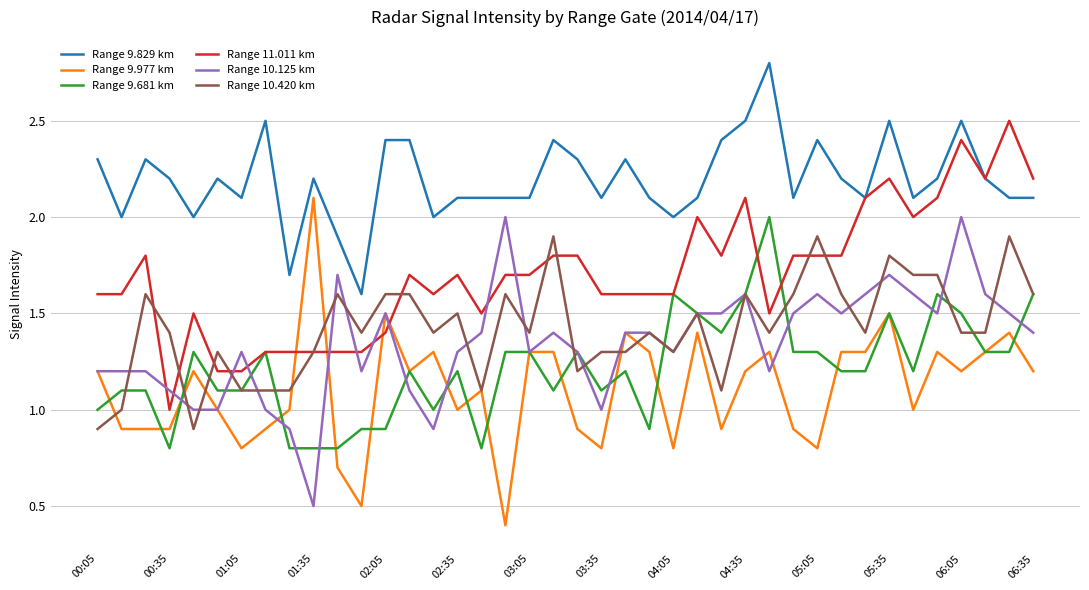

What is the minimum value shown in the chart?

0.4